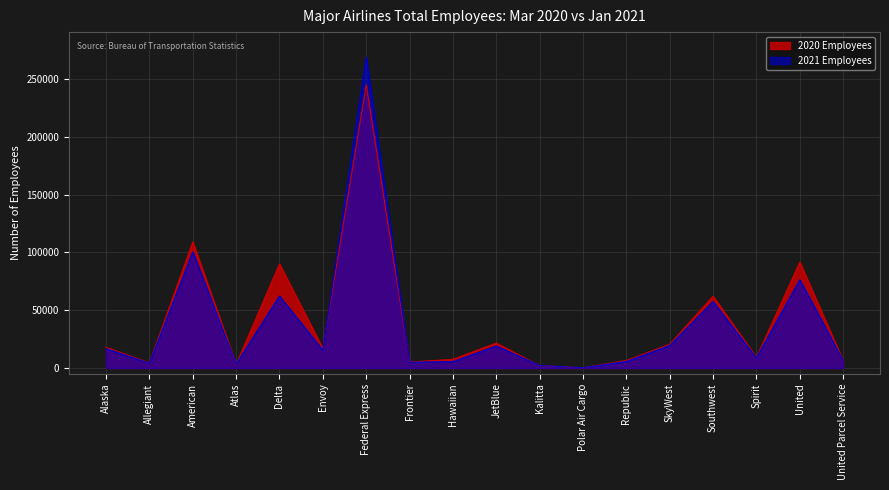

Where do 2020 Employees and 2021 Employees first cross each other?

American and Atlas